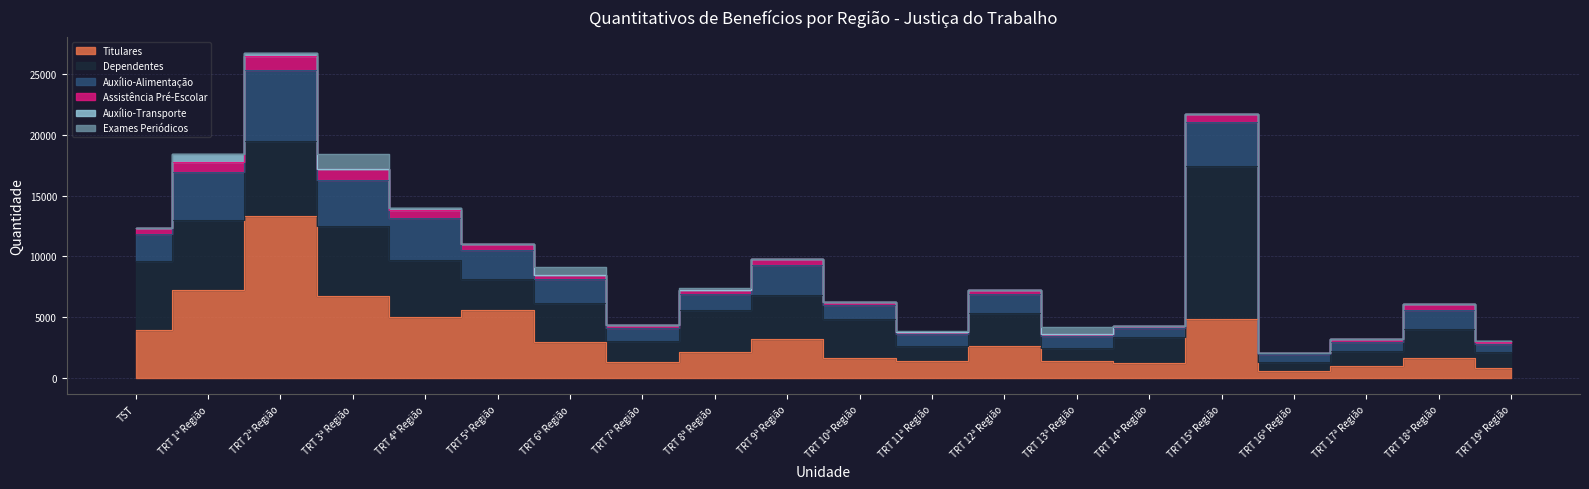

What are all the series names shown in the legend?

Titulares, Dependentes, Auxílio-Alimentação, Assistência Pré-Escolar, Auxílio-Transporte, Exames Periódicos